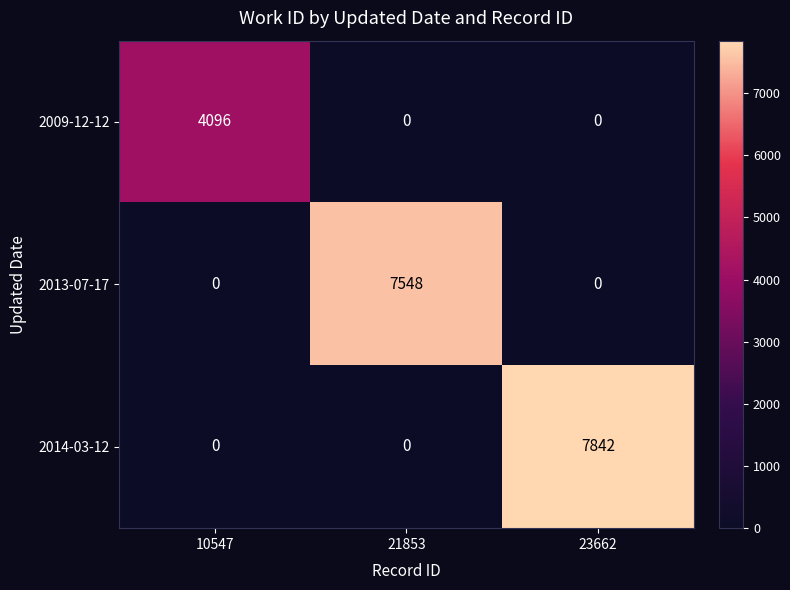

Reading right to left, extract all data points from this chart.

2009-12-12: 23662=0	21853=0	10547=4096
2013-07-17: 23662=0	21853=7548	10547=0
2014-03-12: 23662=7842	21853=0	10547=0